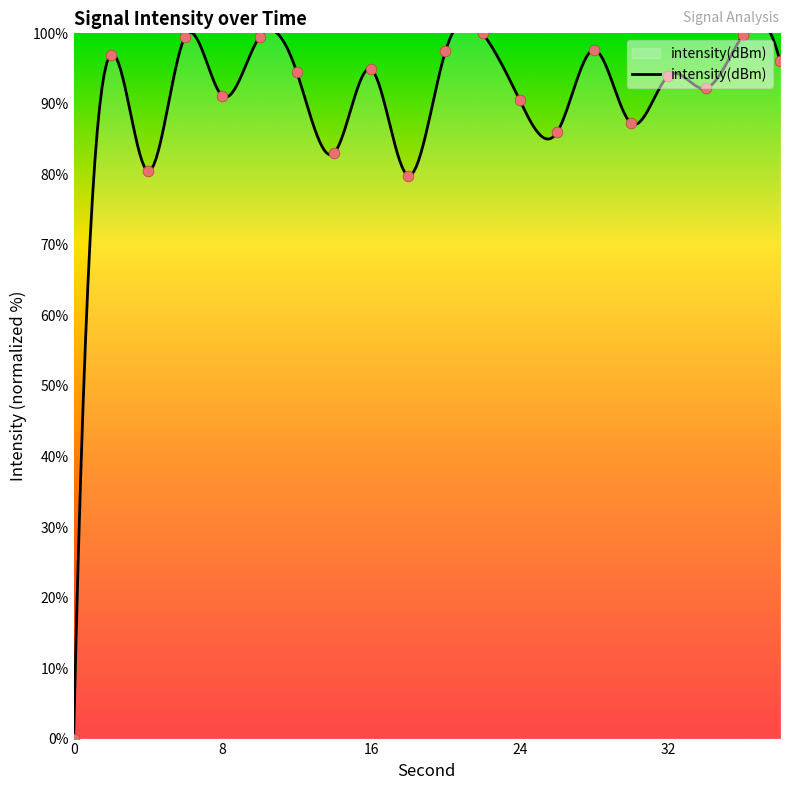

Between 38 and 22, which is larger?

22